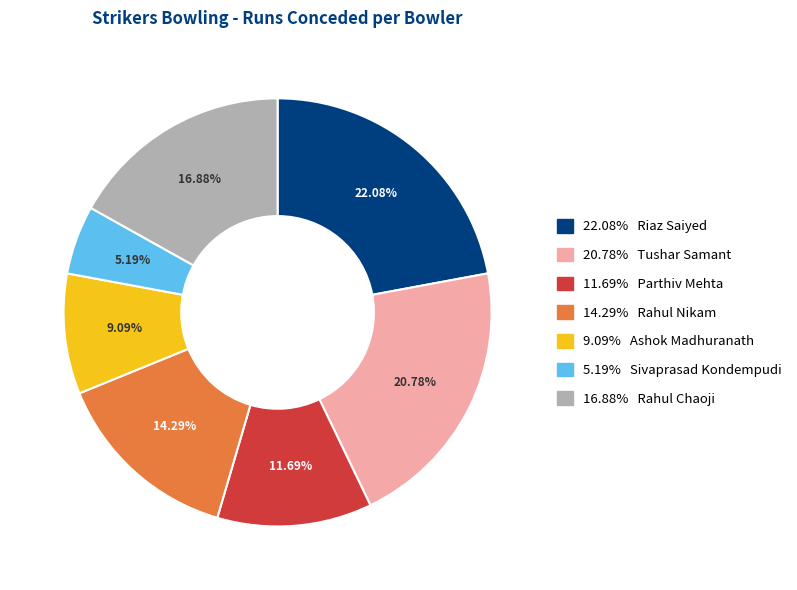

Does any single category account for the majority?

No